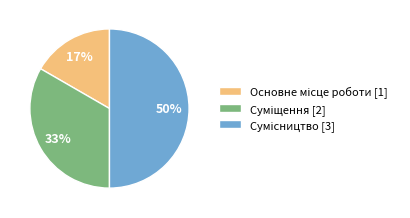

To the nearest percent, what is the difference between the largest and smallest slice percentages?

33%